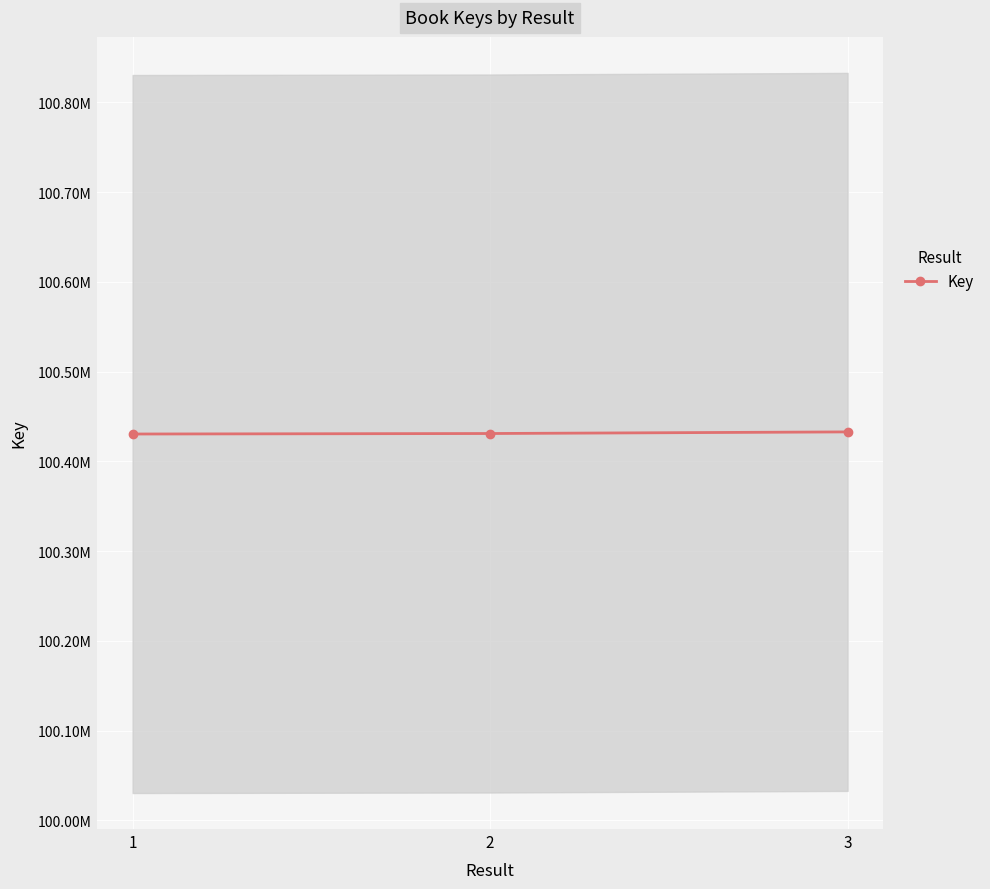

What is the difference between the maximum and minimum values?

2358